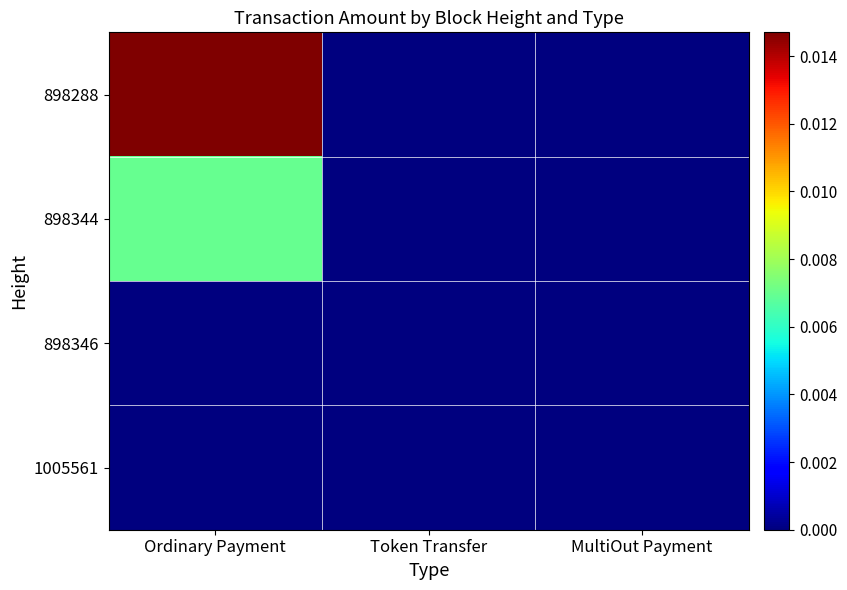

List the series in order of their peak value, highest first.

898288, 898344, 1005561, 898346